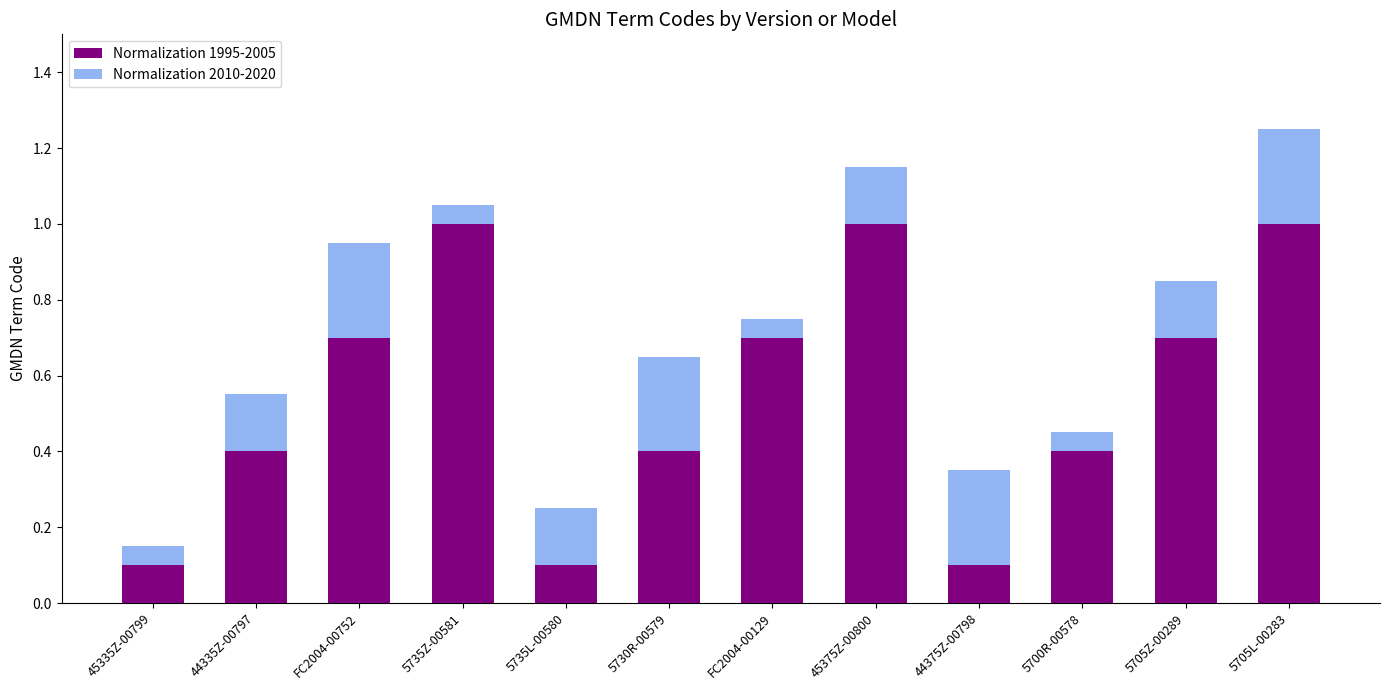

At which category is the sum across all series the highest?

5705L-00283